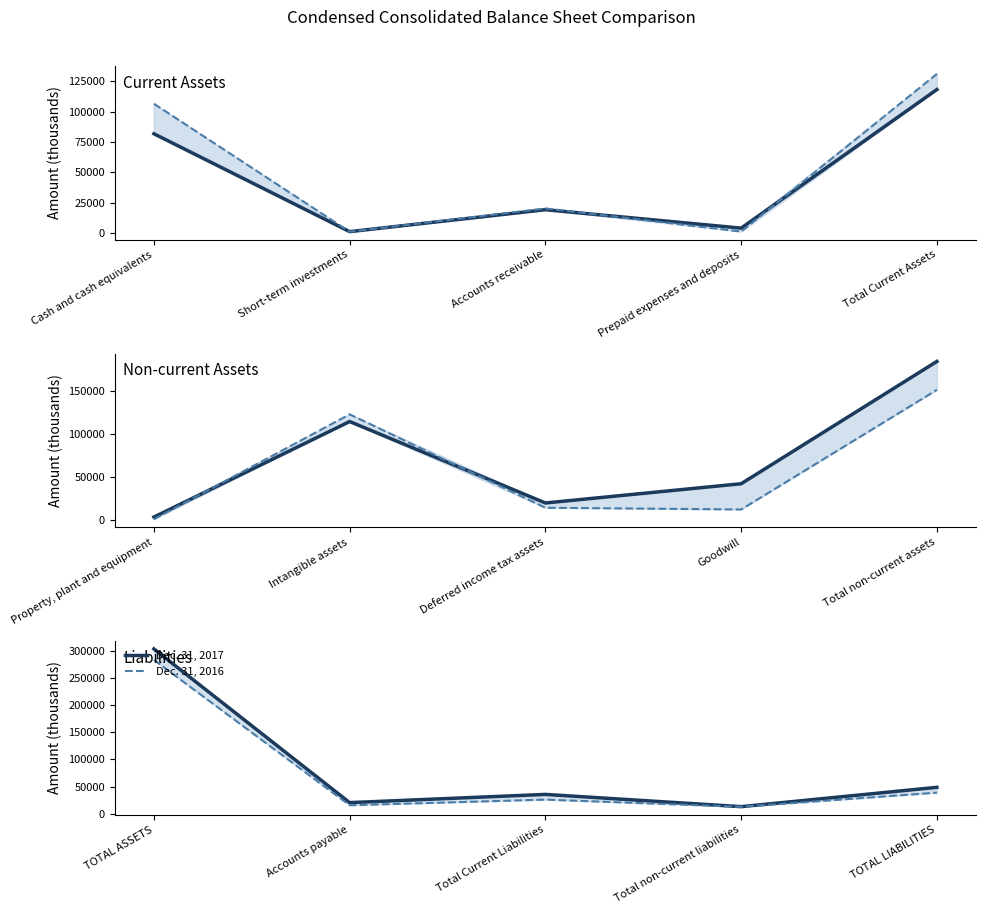

How many lines are shown in the chart?

2